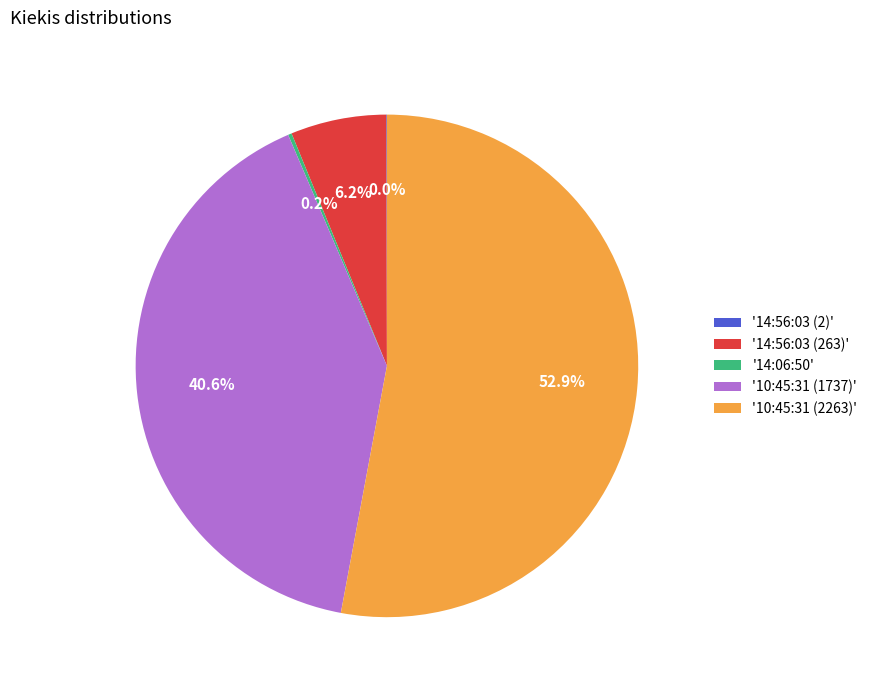

Does any single category account for the majority?

Yes